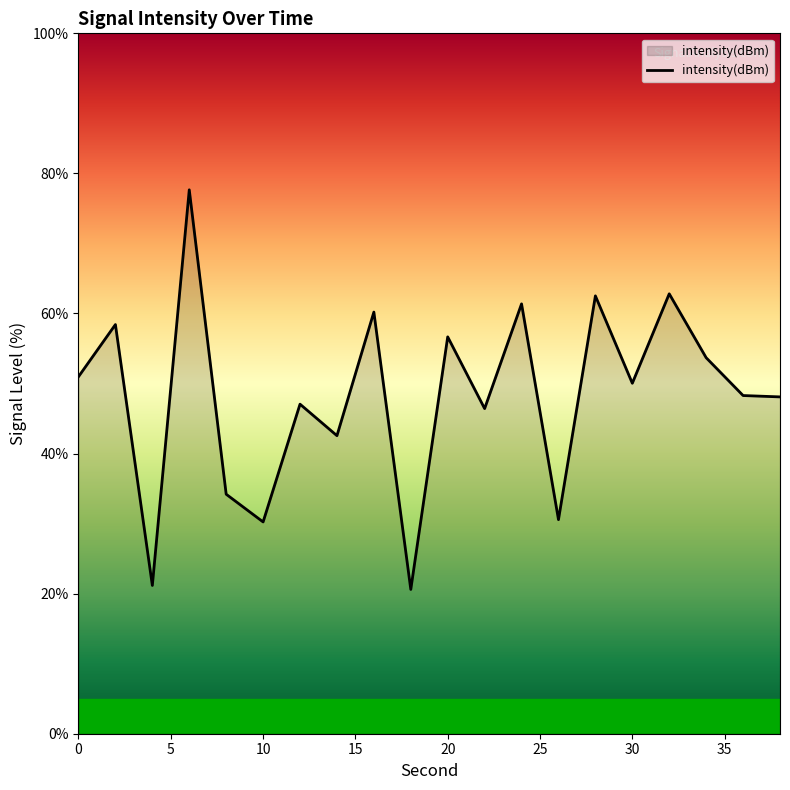

How many values are below 50?

10